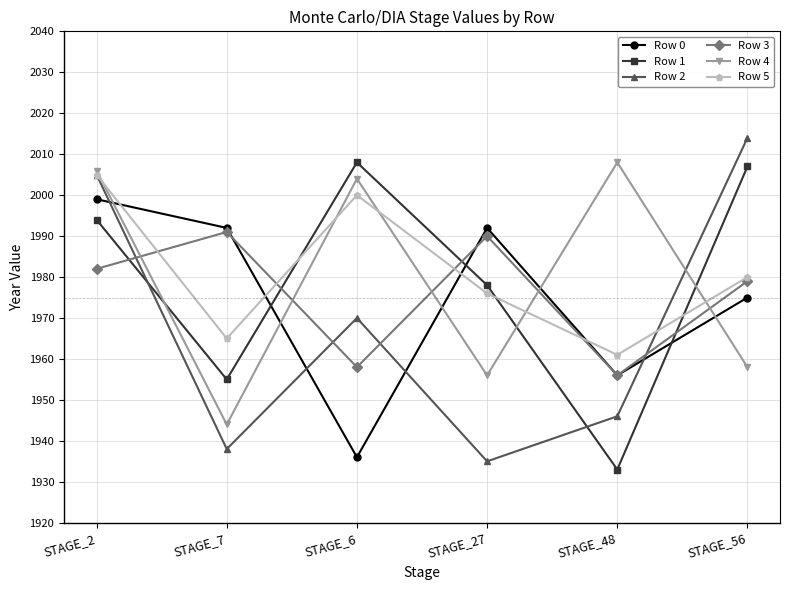

Which series changed the most between STAGE_48 and STAGE_56?

Row 1